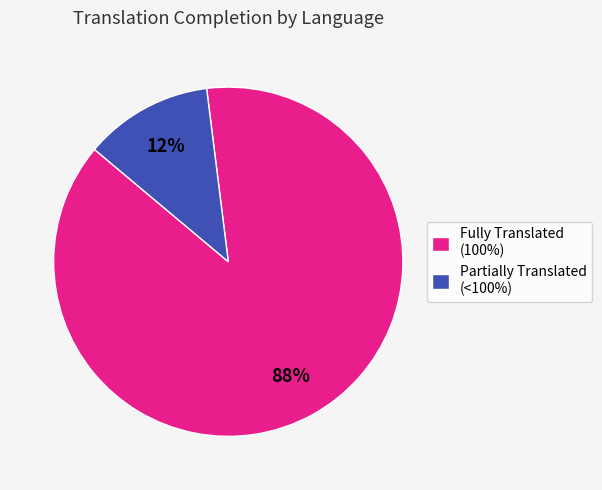

Count the number of slices in the pie.

2